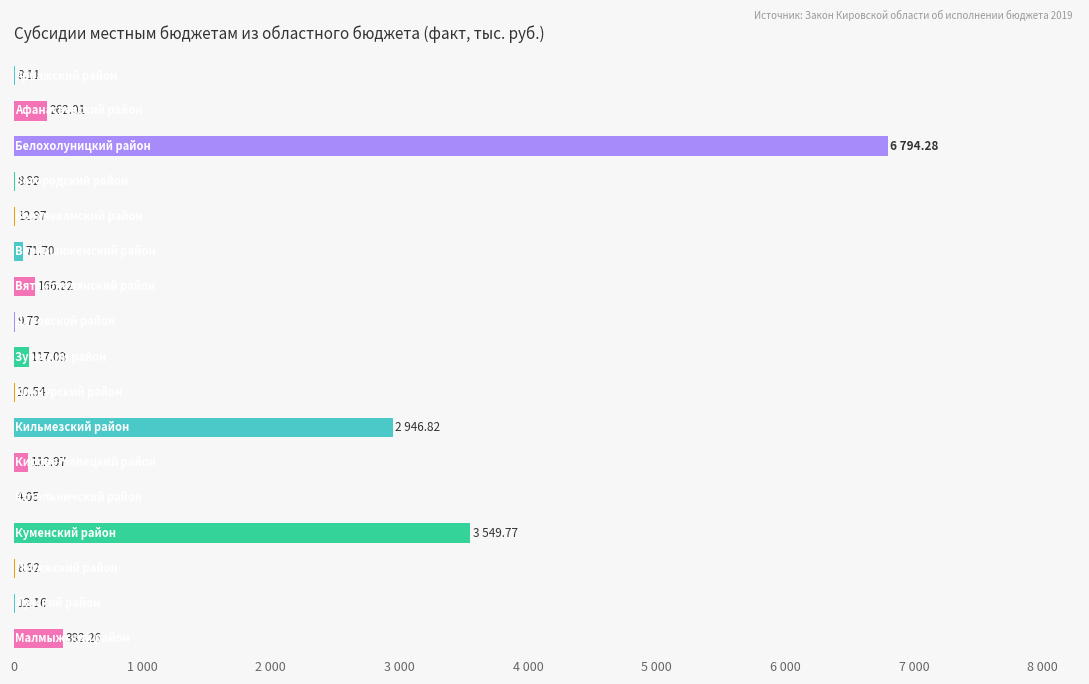

Are the bars horizontal?

Yes